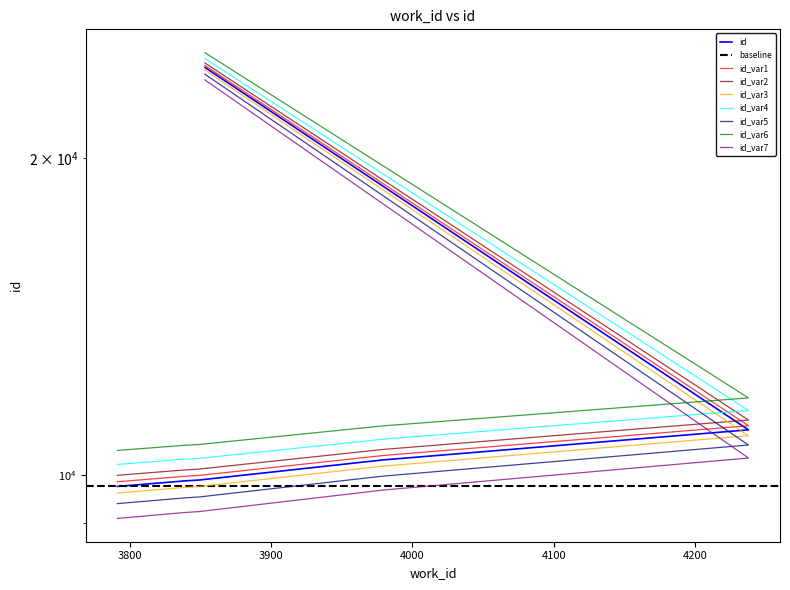

What is the label of the 7th point from the left?

3853